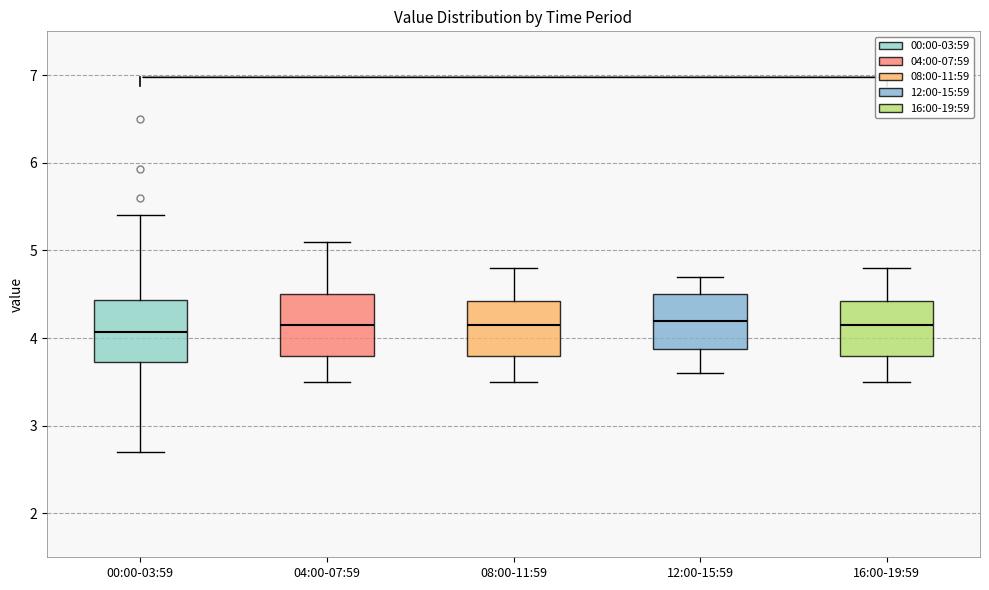

Reading left to right, transcribe this box plot: for each box, give where its median line is, the range the box spans, and where its two whiskers end, as read against the y-axis. The values are not printed on the chart, so give them approximately, as read against the axis.

00:00-03:59: median 4.1, box 3.7 to 4.4, whiskers 2.7 to 5.4
04:00-07:59: median 4.2, box 3.8 to 4.5, whiskers 3.5 to 5.1
08:00-11:59: median 4.2, box 3.8 to 4.4, whiskers 3.5 to 4.8
12:00-15:59: median 4.2, box 3.9 to 4.5, whiskers 3.6 to 4.7
16:00-19:59: median 4.2, box 3.8 to 4.4, whiskers 3.5 to 4.8